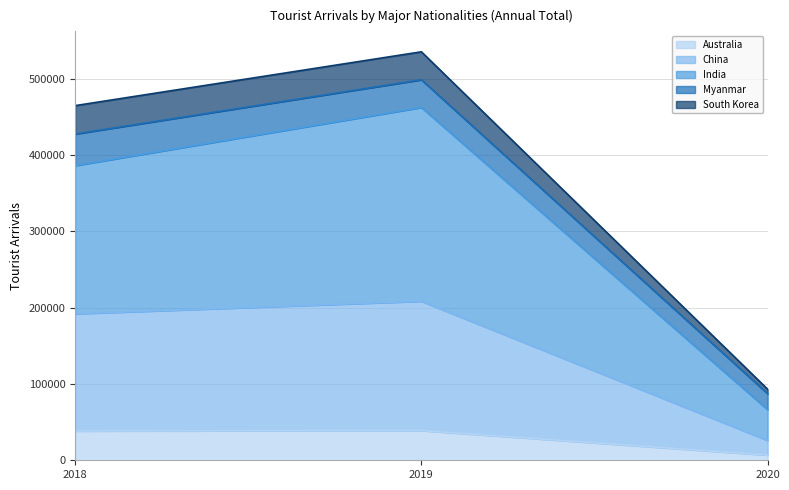

At which category is the sum across all series the highest?

2019